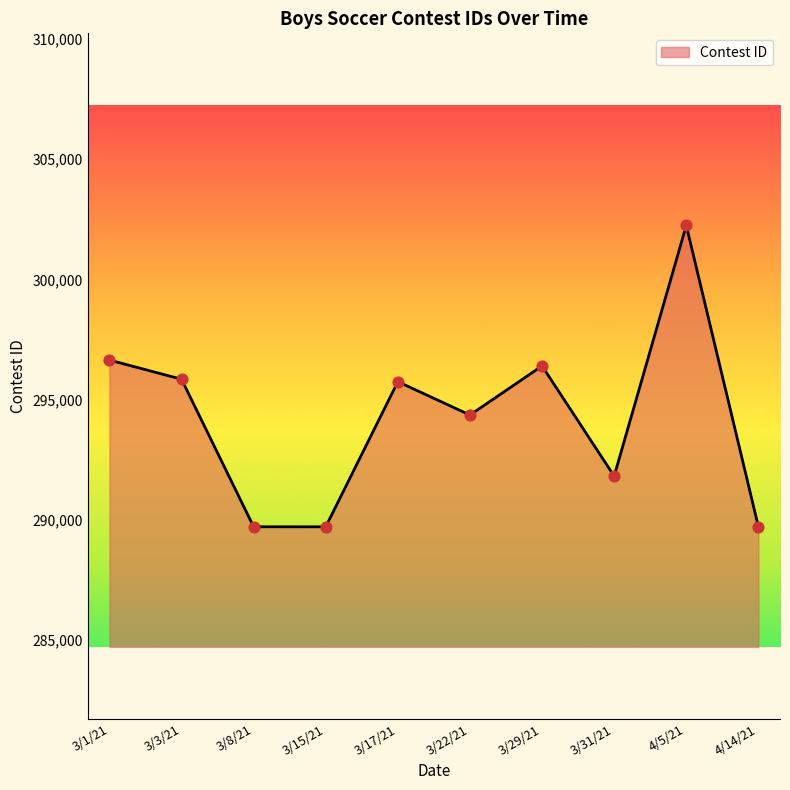

What is the ratio of the value at 3/22/21 to the value at 4/14/21?

1.0